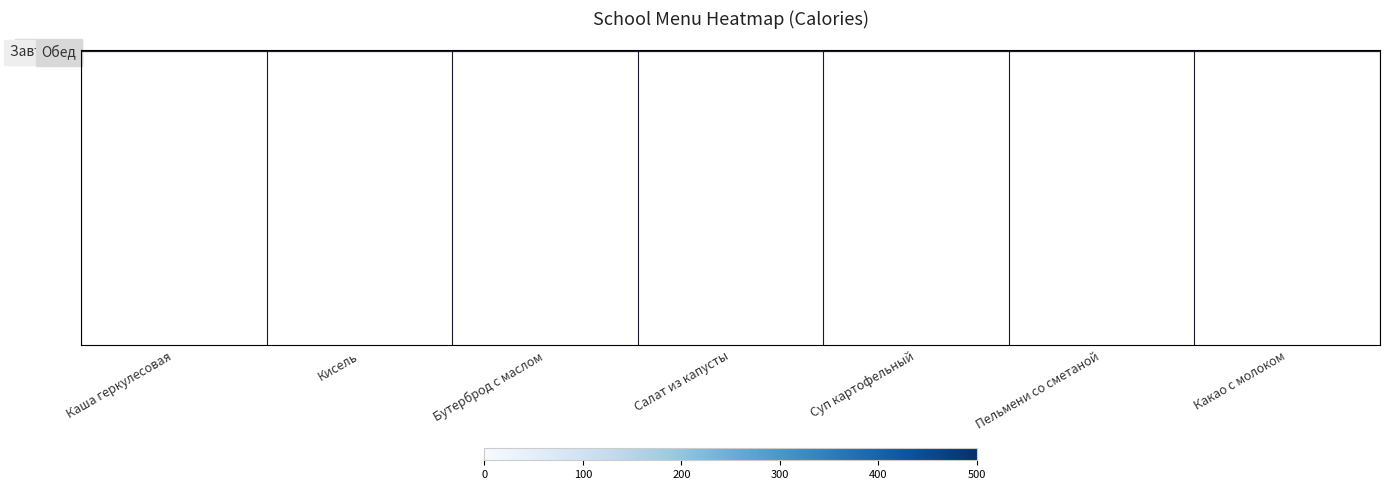

Rank the categories by Завтрак value from lowest to highest.

Кисель, Бутерброд с маслом, Каша геркулесовая, Салат из капусты, Суп картофельный, Пельмени со сметаной, Какао с молоком